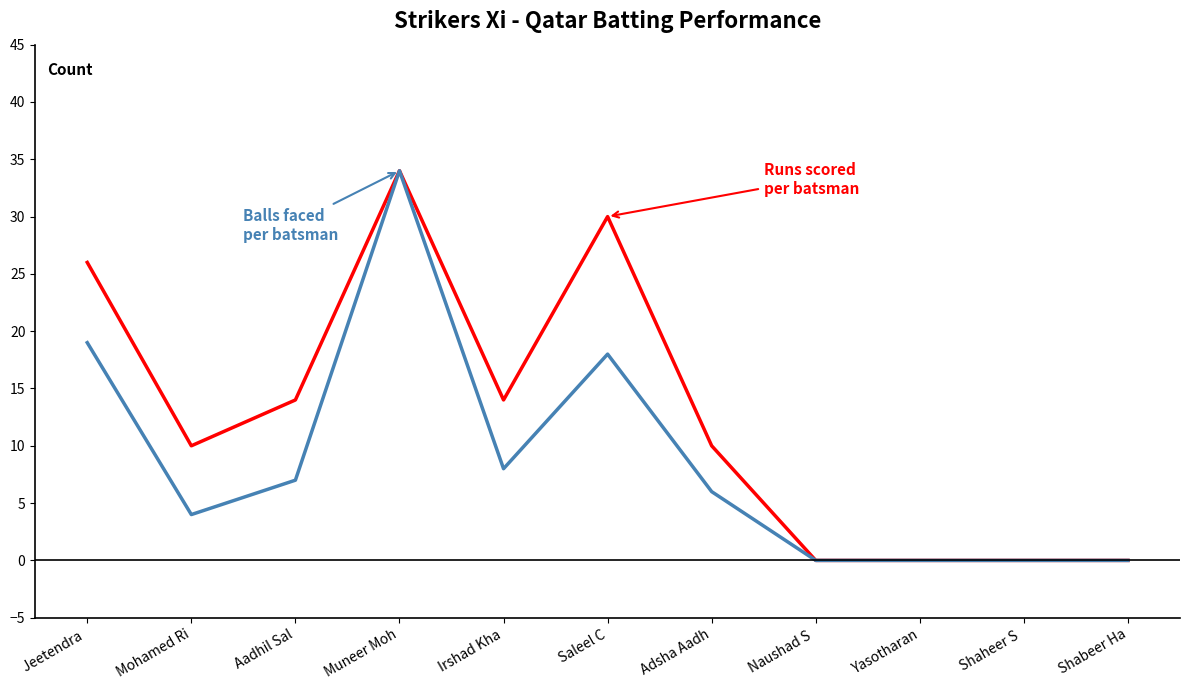

At which category does the chart reach its peak across all series?

Muneer Moh